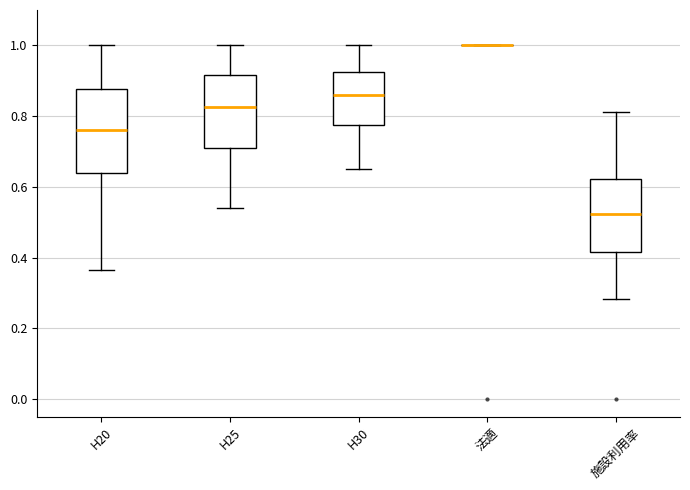

Which box is the tallest, from its lower edge to its upper edge?

H20